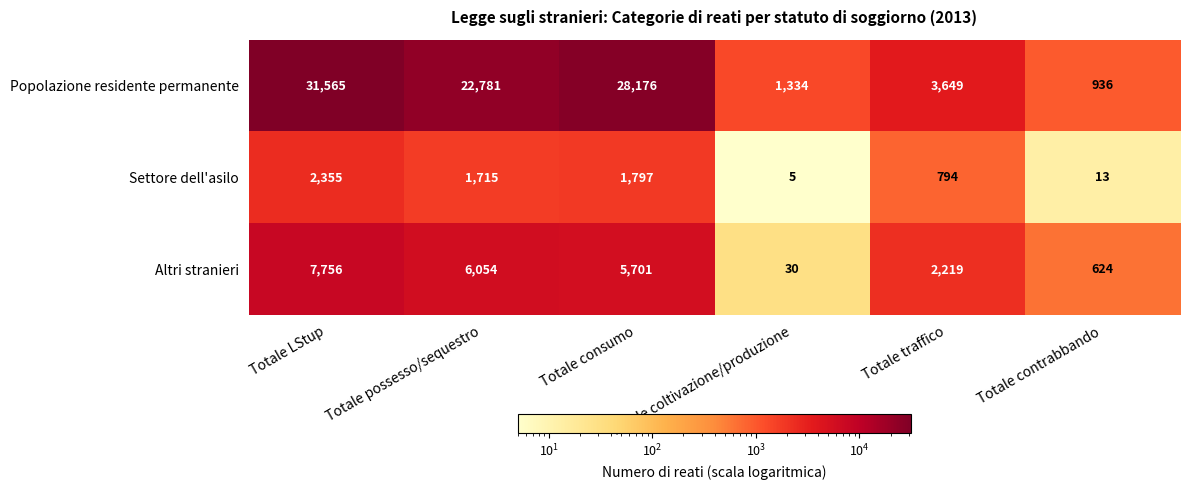

At how many categories does at least one series exceed 7745?

3